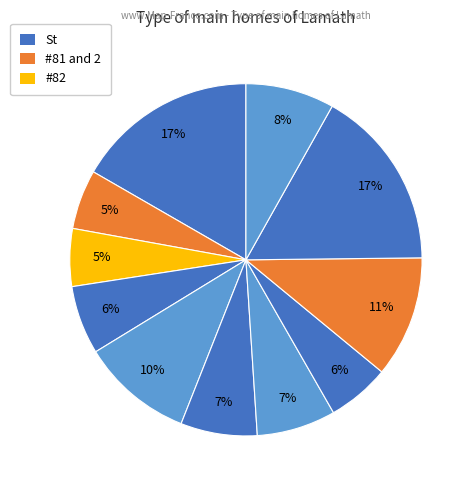

Count the number of slices in the pie.

11